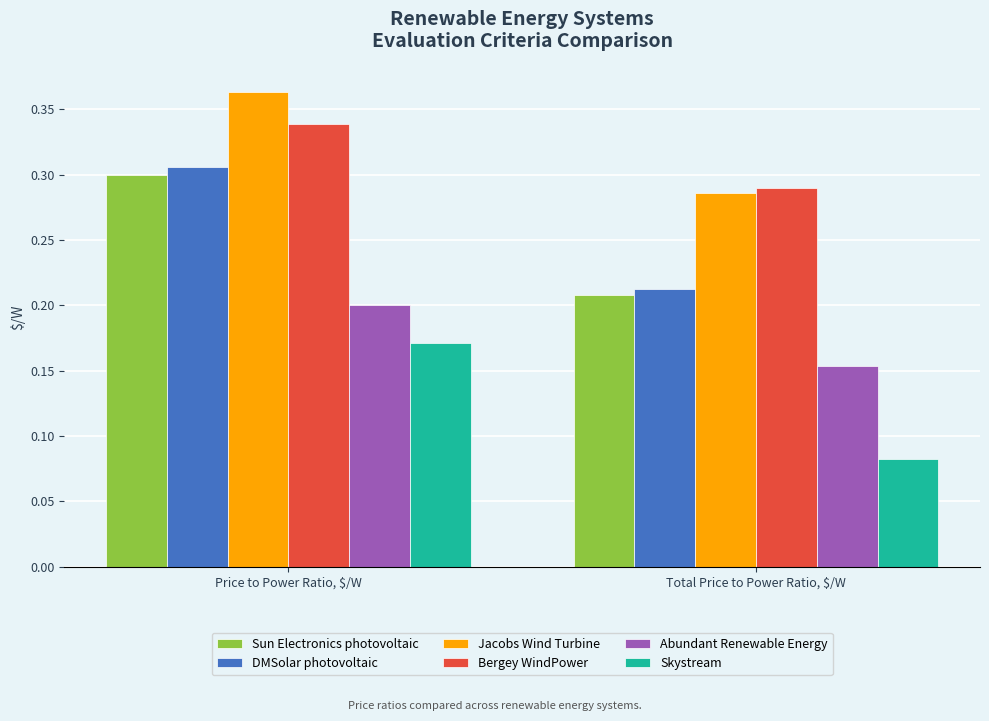

Count the number of categories in the chart.

2